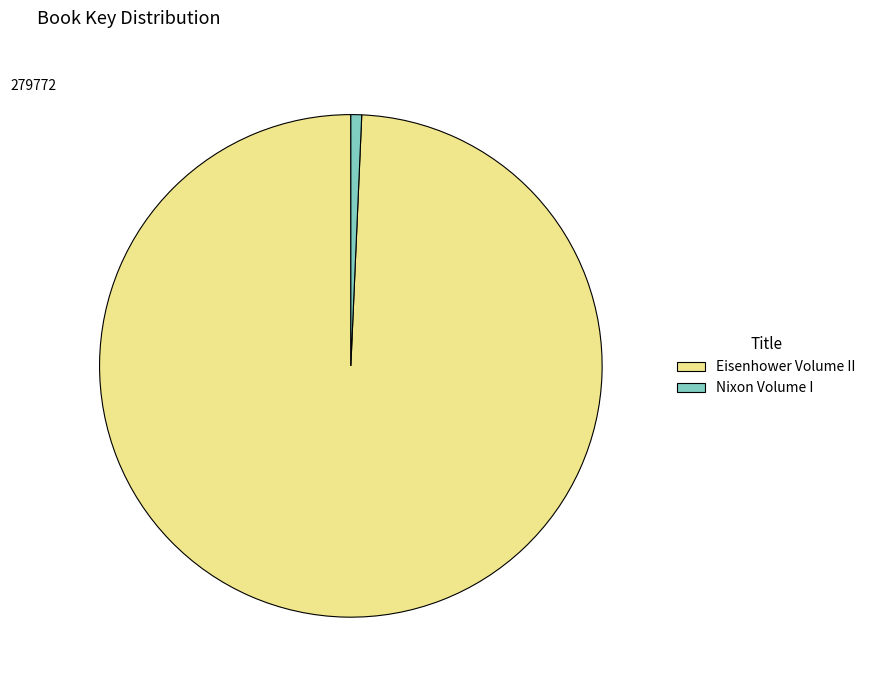

What is the largest slice in the pie chart?

Eisenhower Volume II